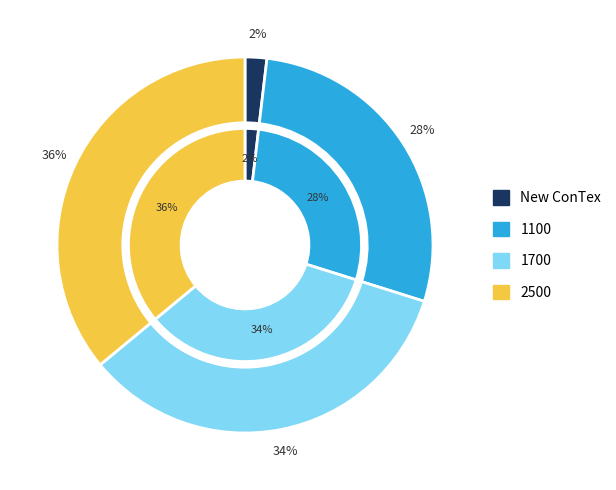

How much of the chart is everything except New ConTex?

98.1%